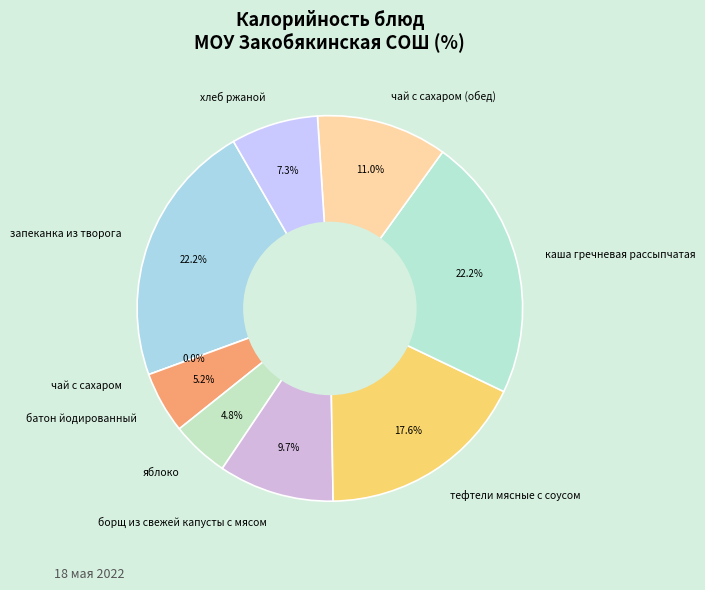

How many slices are in this pie chart?

9